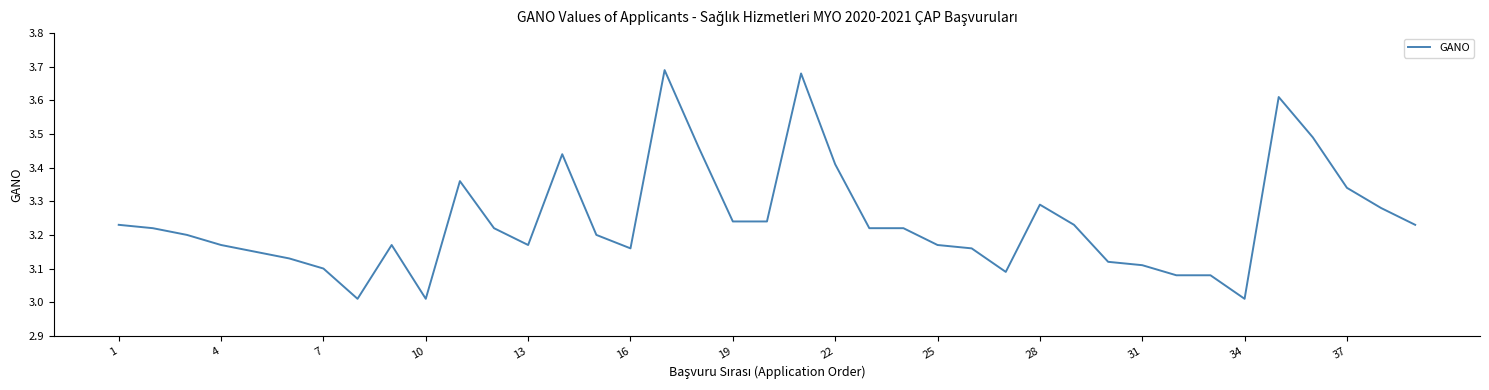

What is the difference between the maximum and minimum values?

0.7